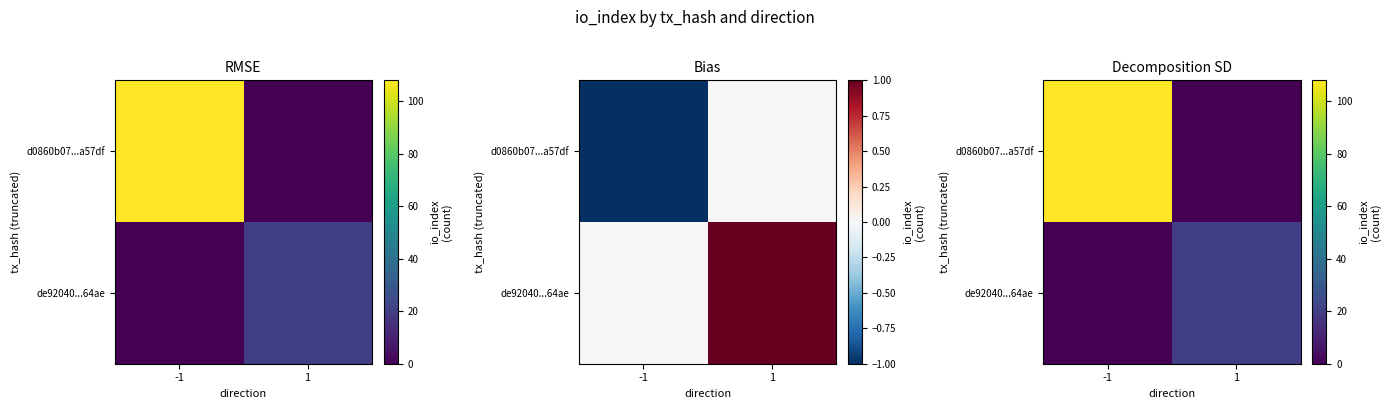

At which category is the sum across all series the highest?

-1